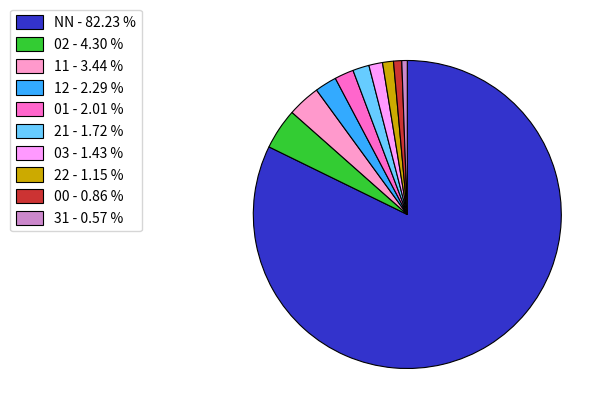

Between 22 - 1.15 % and 21 - 1.72 %, which is larger?

21 - 1.72 %